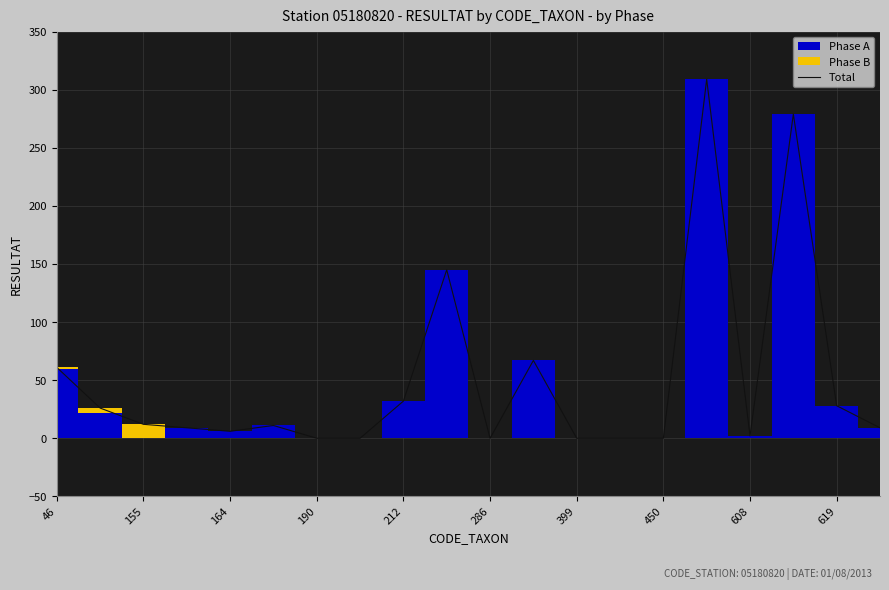

What is the value of the 12th point from the left?

67